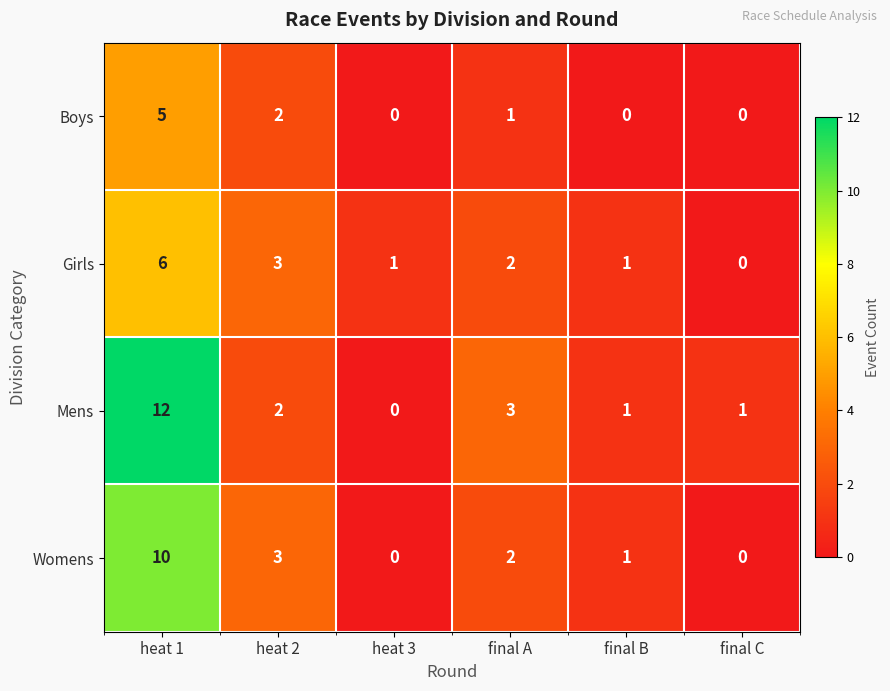

How many distinct data groups are displayed?

4